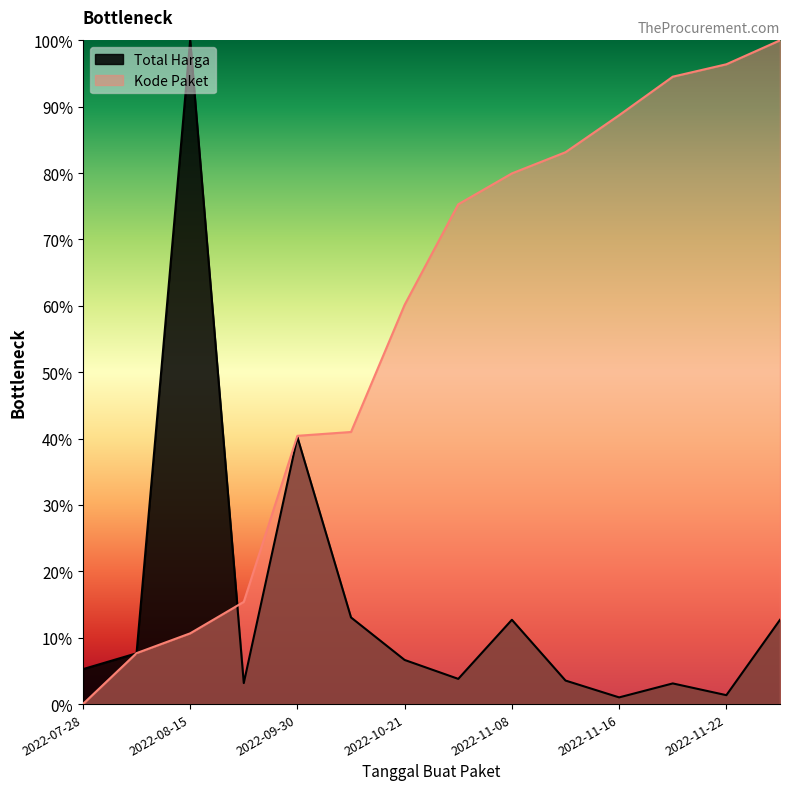

Rank the series at 2022-10-01 from lowest to highest value.

Total Harga, Kode Paket